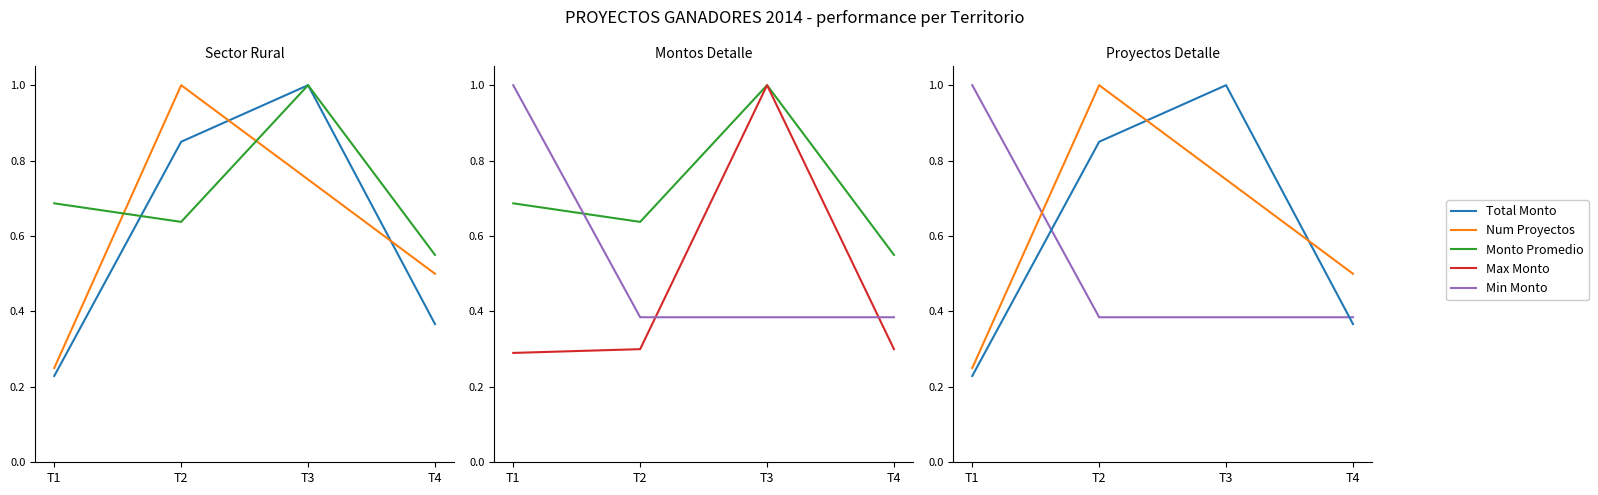

Which series has the largest total across all categories?

Monto Promedio